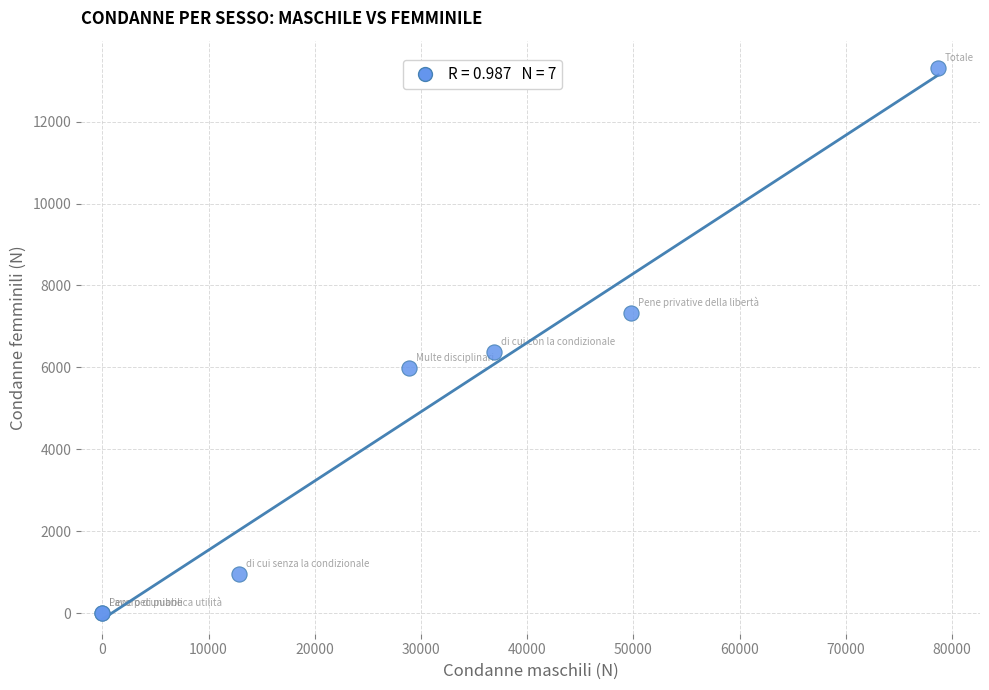

What Y value in the scatter plot is closest to 6651?

6375